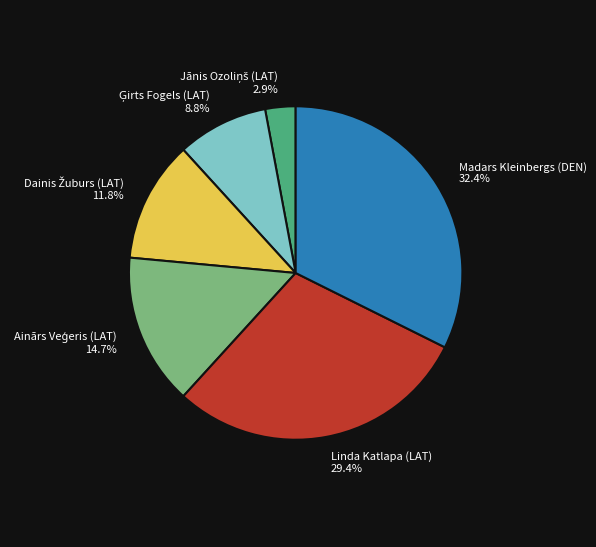

To the nearest percent, what is the average slice percentage?

17%